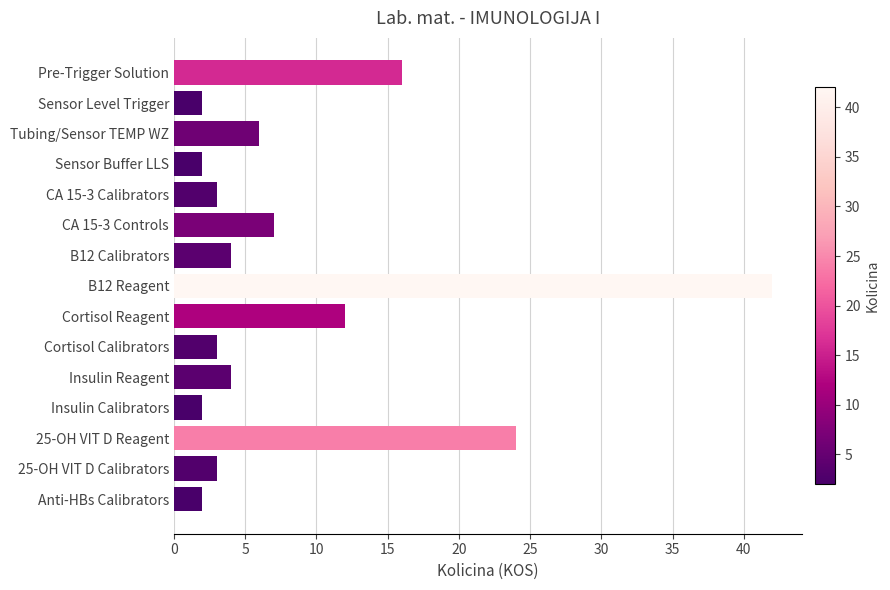

How many categories are shown in the chart?

15